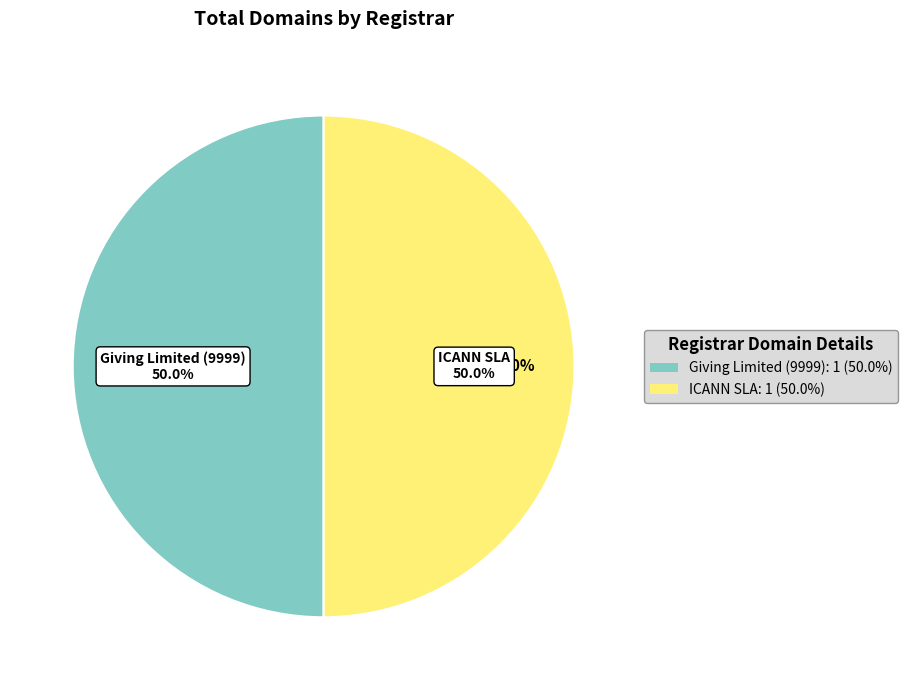

What is the largest slice in the pie chart?

Giving Limited (9999)